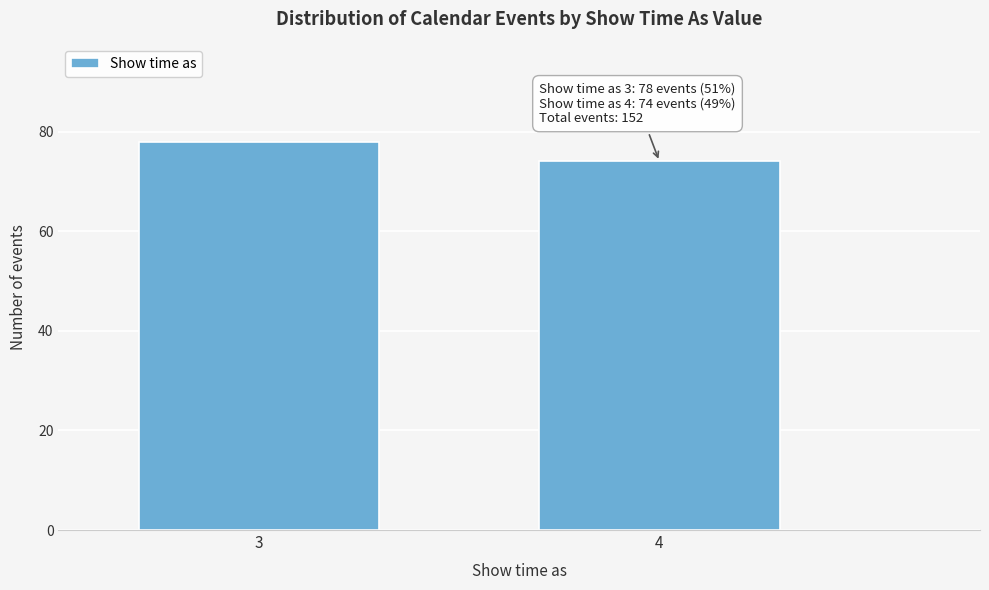

Reading left to right, what are all the values shown in this chart?

3=78	4=74